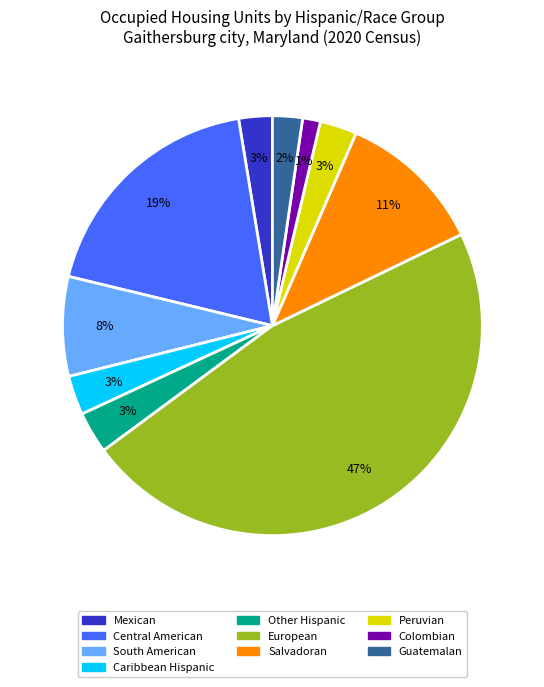

Is the sum of European and Salvadoran greater than half?

Yes